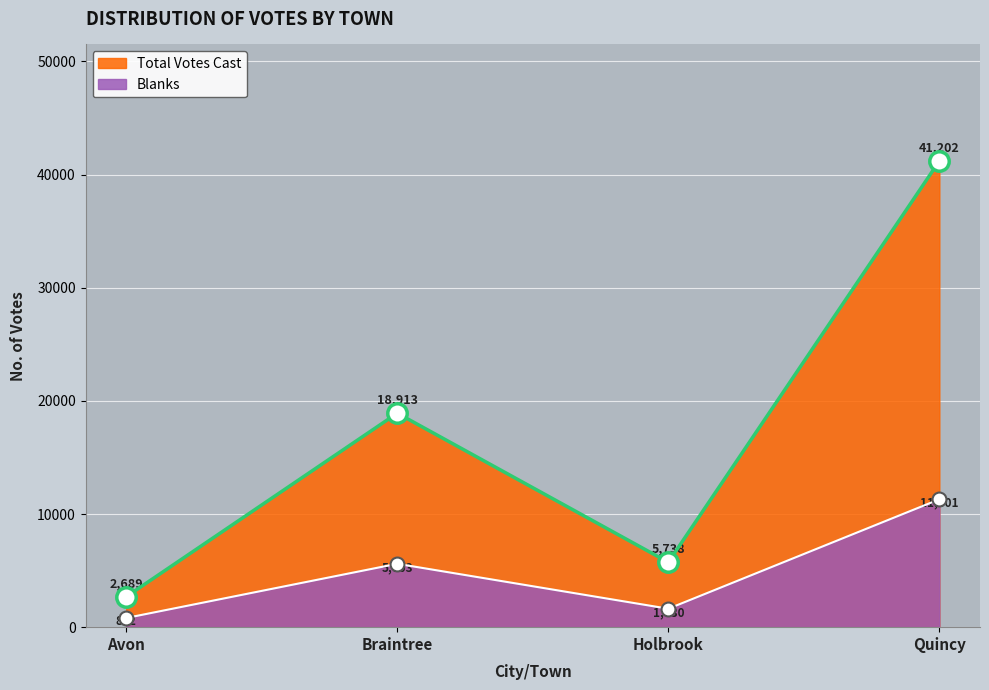

What is the total value across all series at Holbrook?

7368